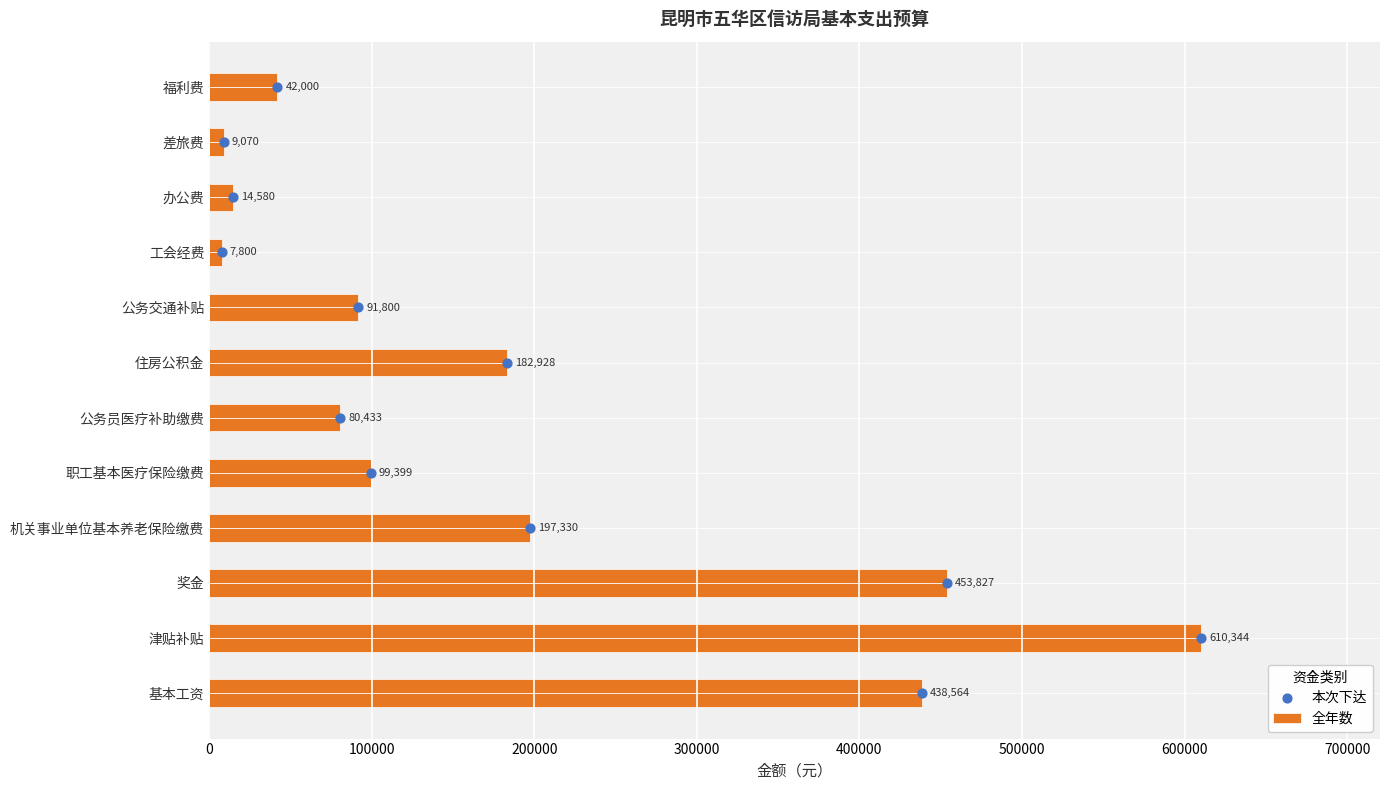

Which series has the largest total across all categories?

全年数